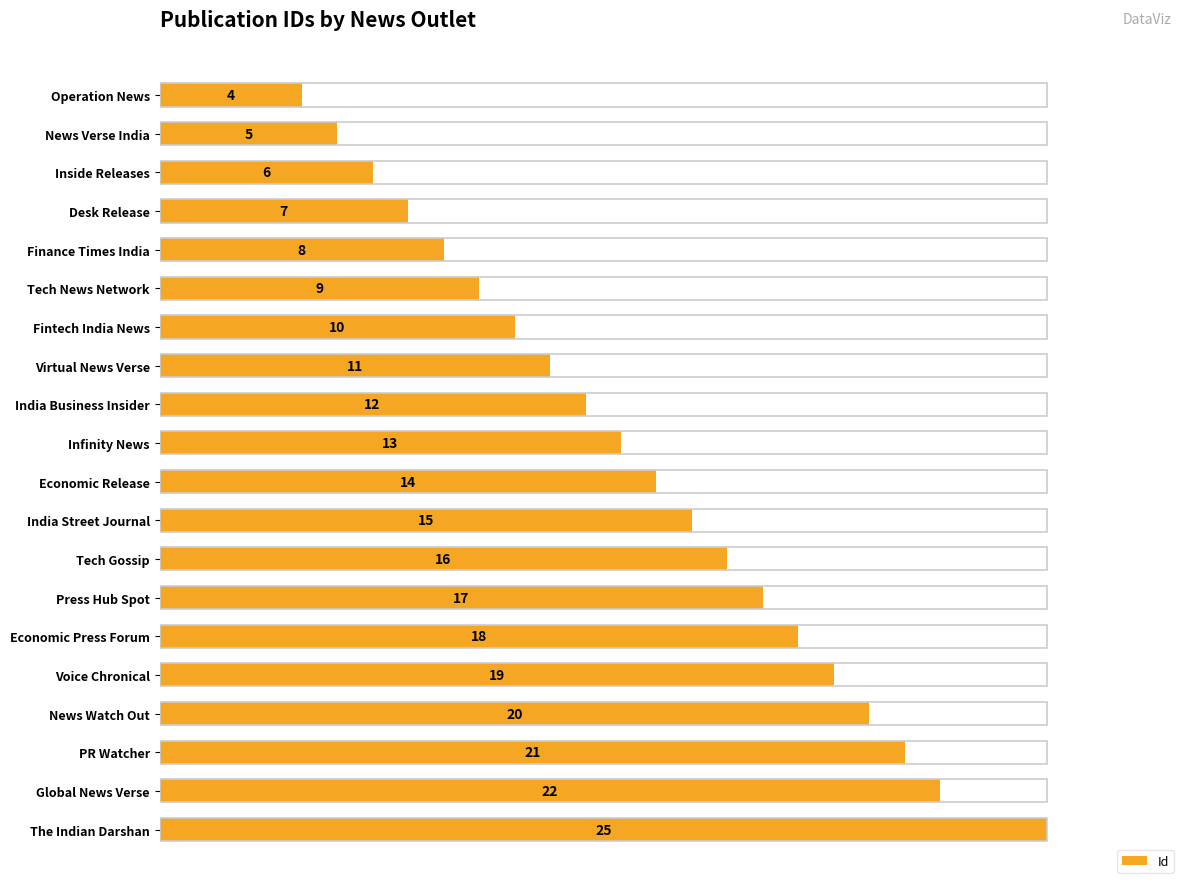

Is it true that the value at News Verse India is 5?

True